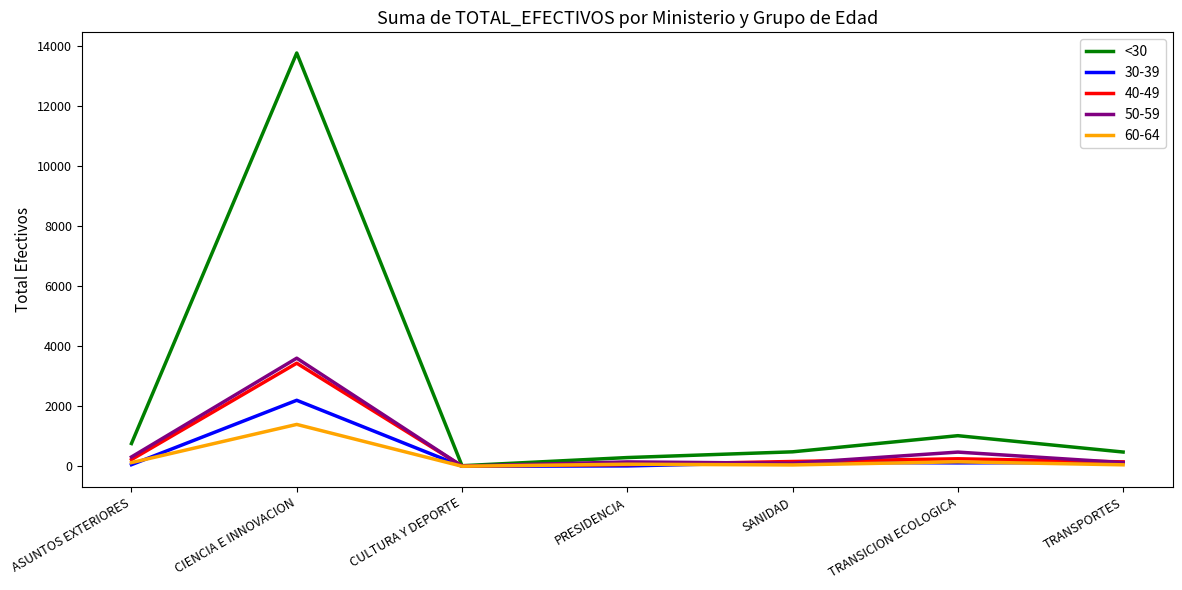

Which series has the widest spread of values?

<30